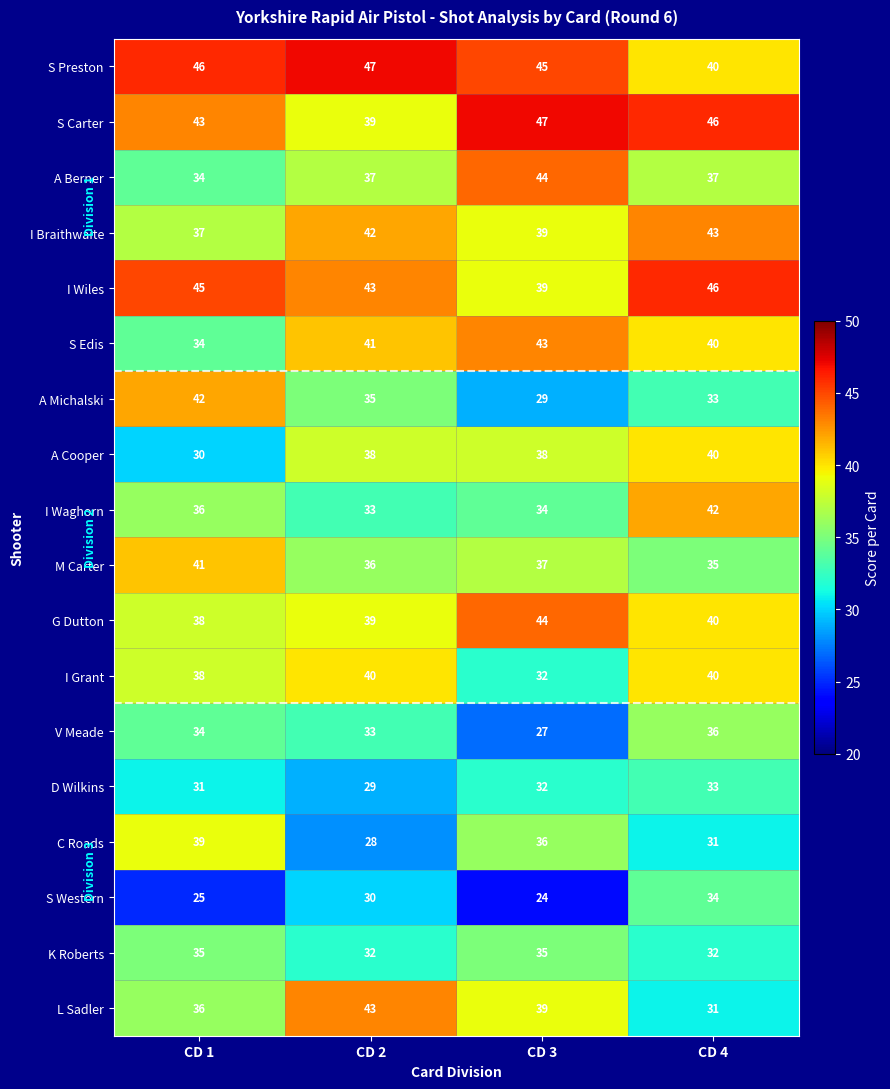

Which series has the largest total across all categories?

S Preston